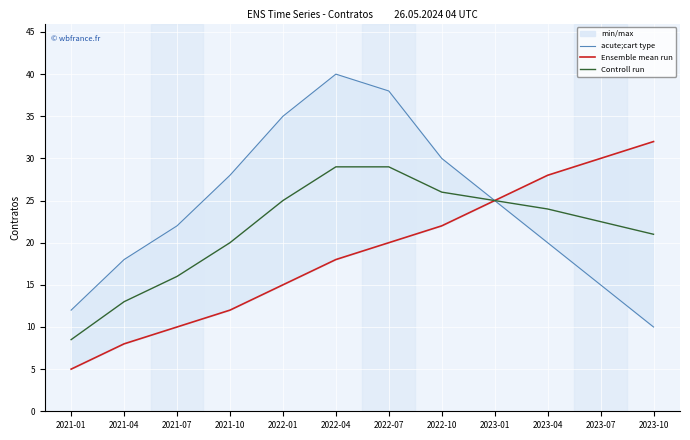

Which has a higher value, 2023-07 or 2023-01?

2023-01